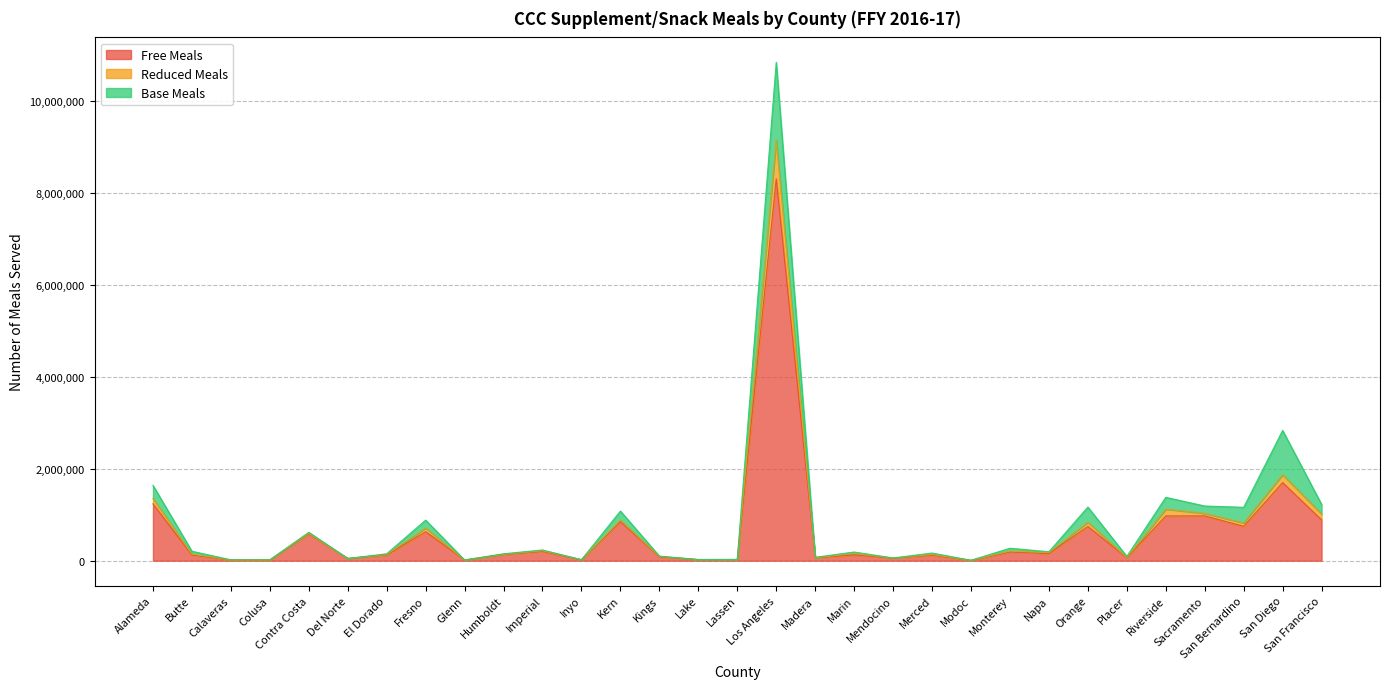

True or false: Reduced Meals and Free Meals cross at least once.

False